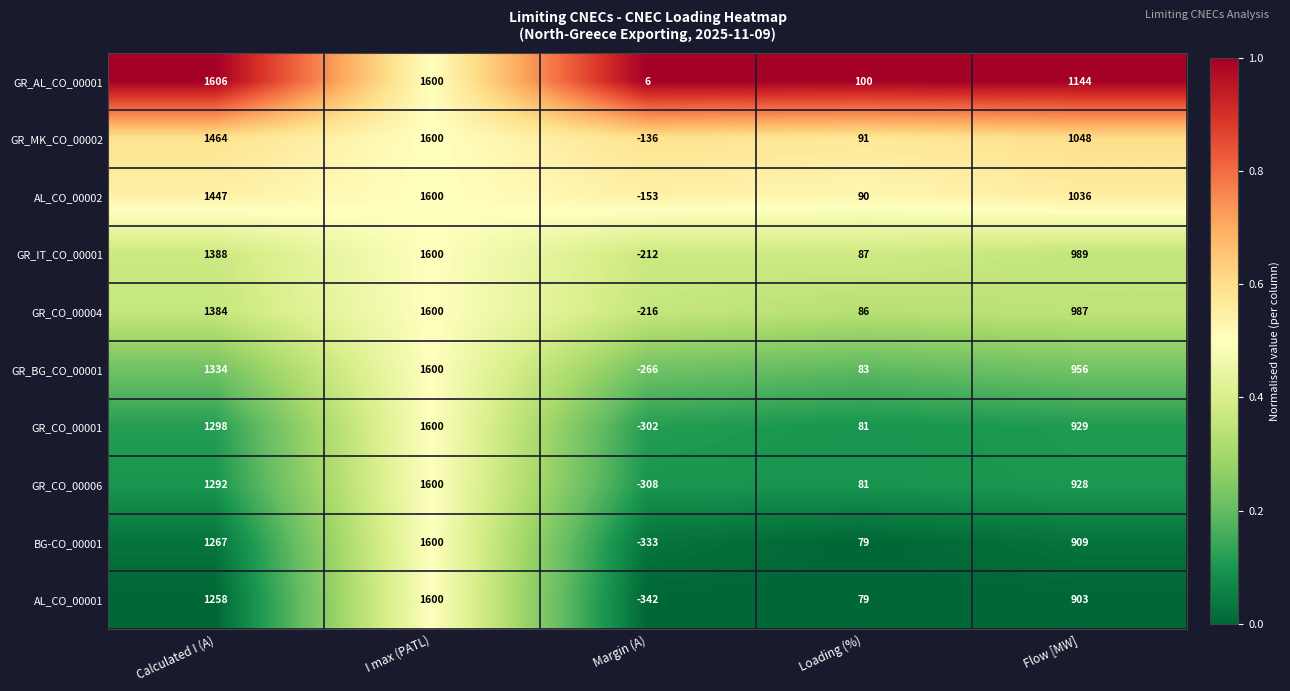

The BG-CO_00001 series shows 525 at I max (PATL). True or false?

False